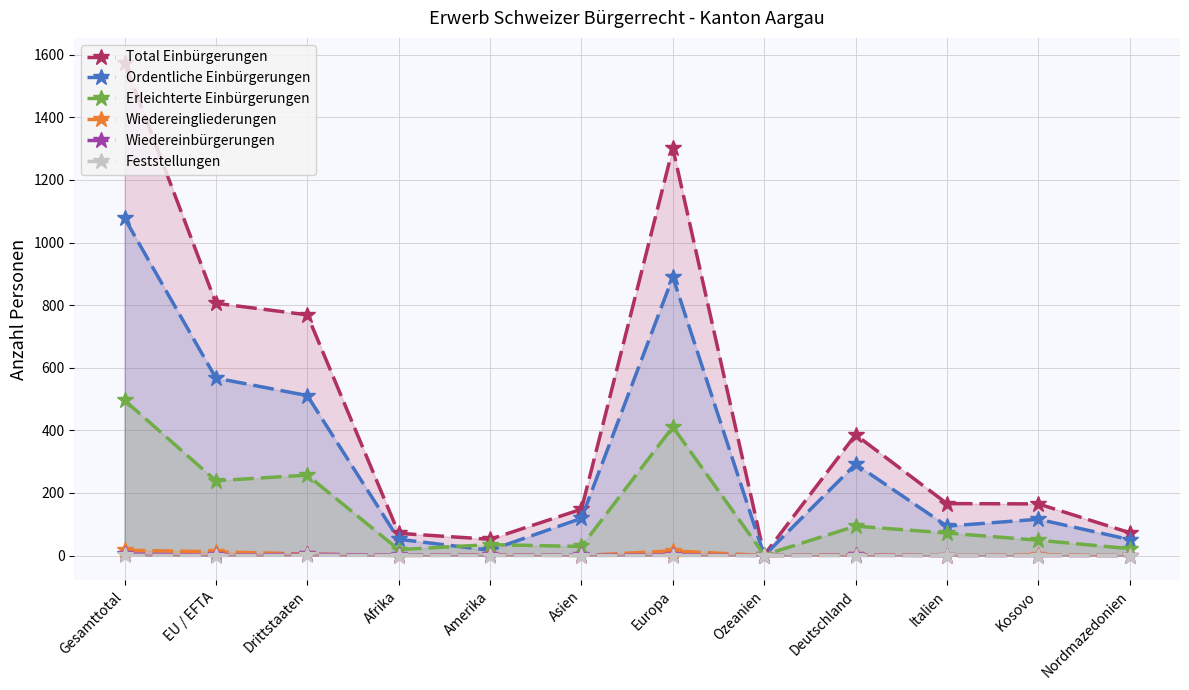

How many lines are shown in the chart?

6